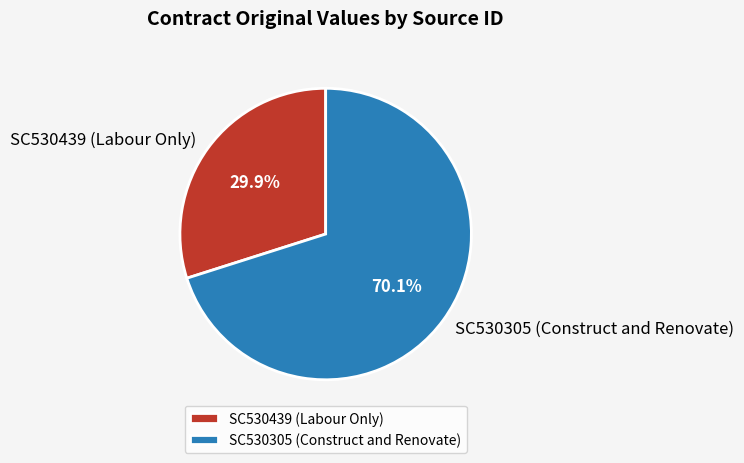

Is it true that SC530305 (Construct and Renovate) is 70% of the pie?

True